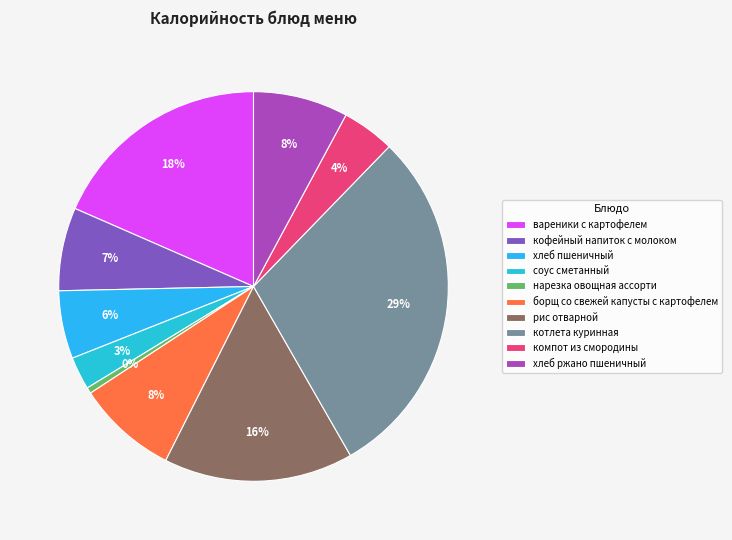

Which slice is the largest?

котлета куринная